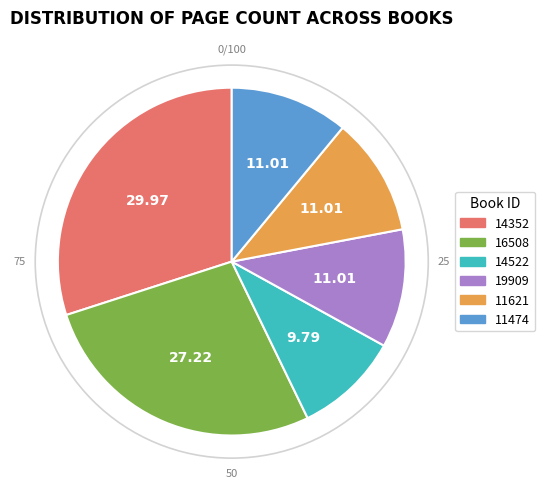

Do 11474 and 11621 together represent more than half of the pie?

No